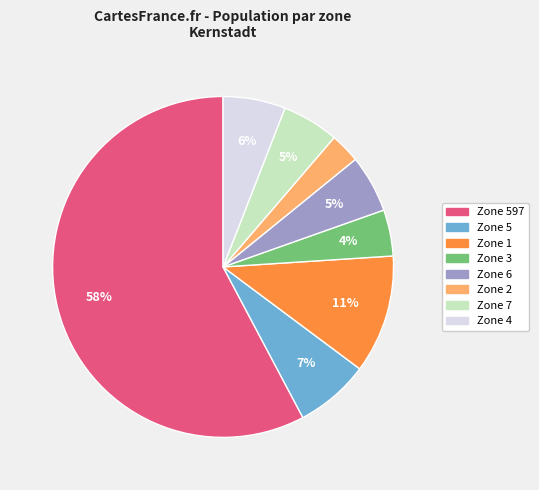

Is there a majority slice in this chart?

Yes